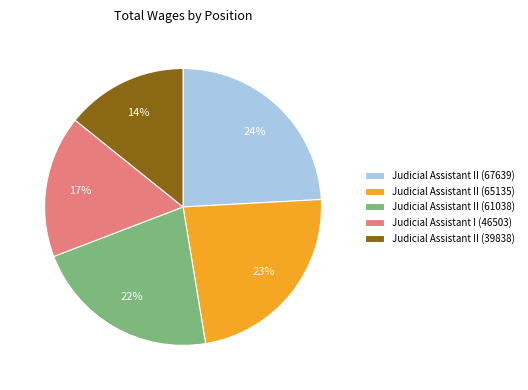

Count the number of slices in the pie.

5